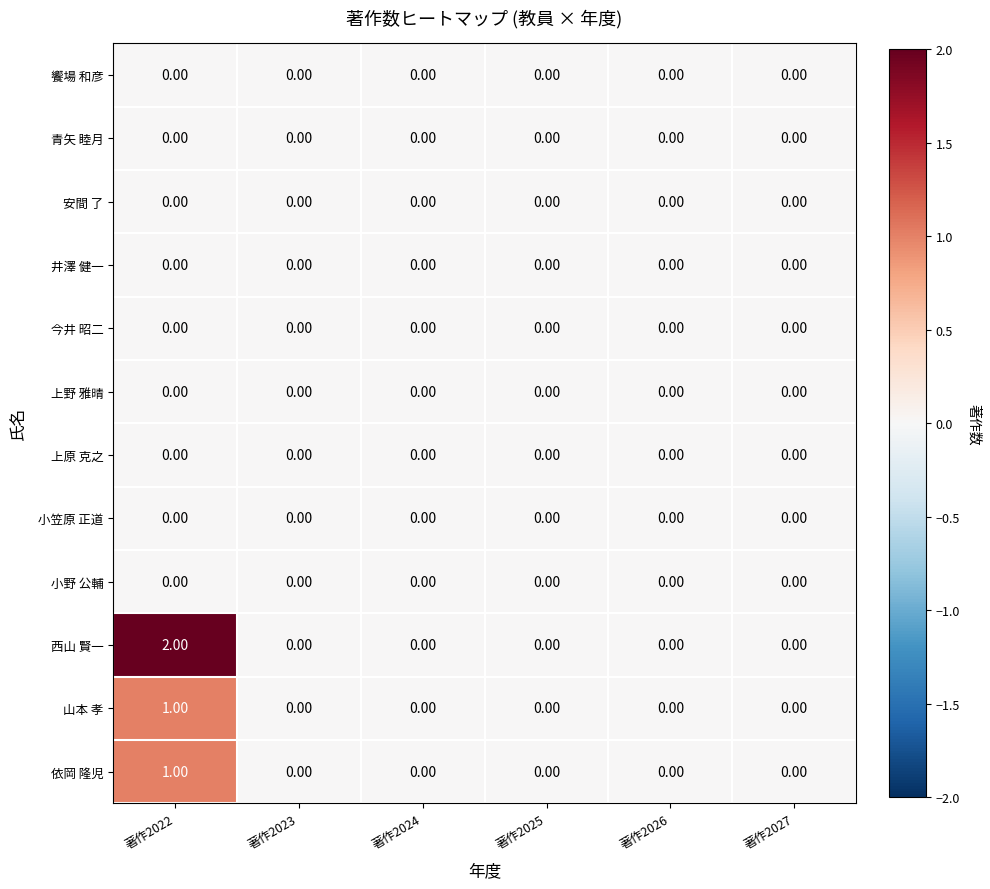

At which category is the sum across all series the highest?

著作2022